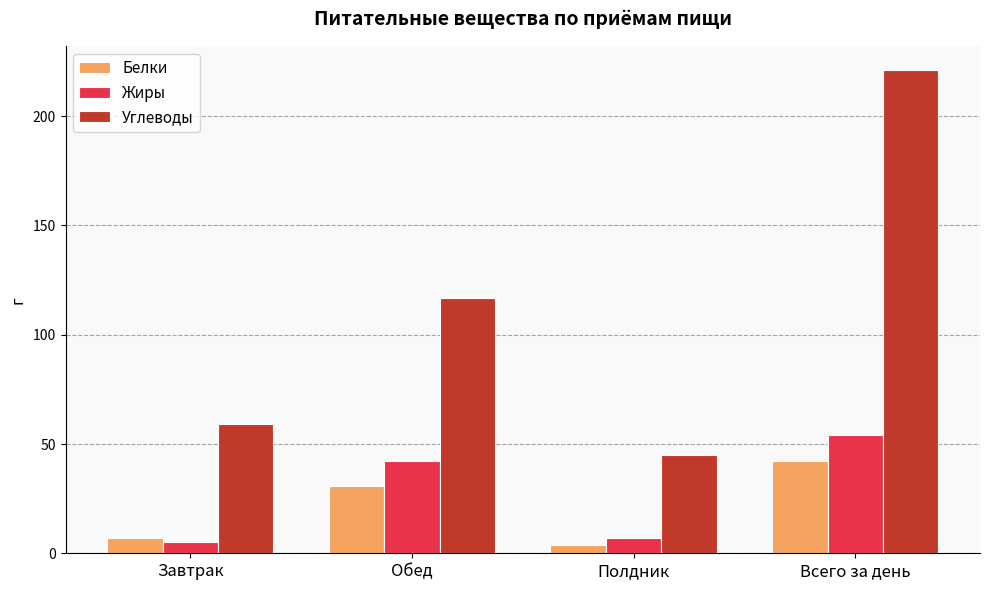

At which category is the sum across all series the highest?

Всего за день